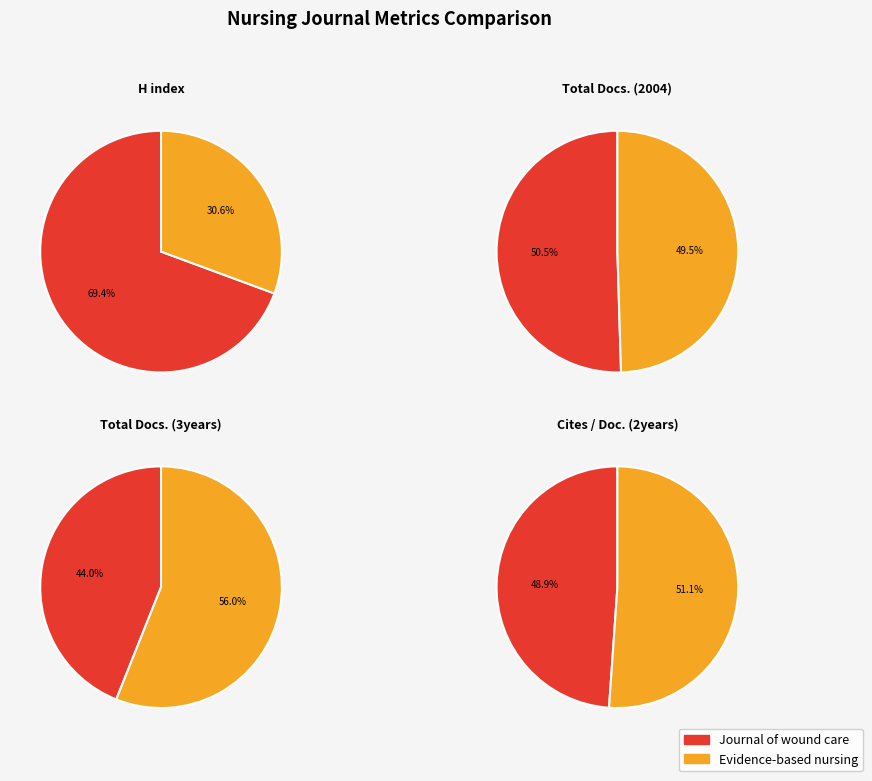

How many segments does this pie chart have?

2